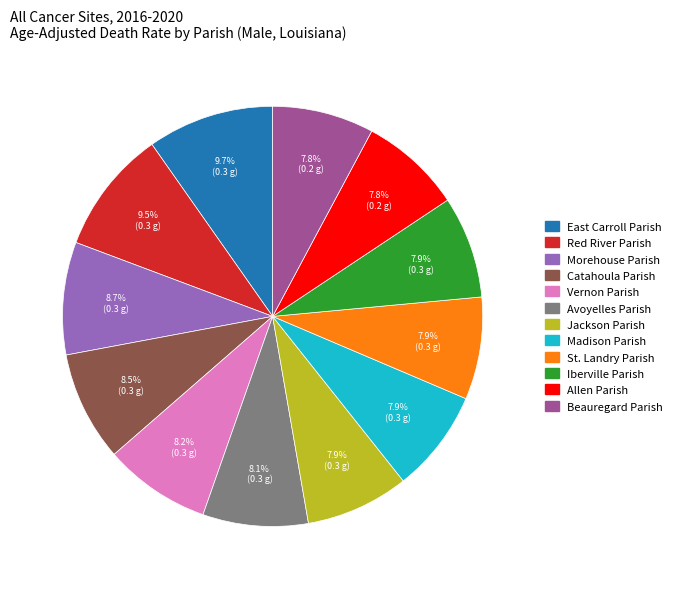

To the nearest percent, what percentage of the pie is Beauregard Parish?

8%